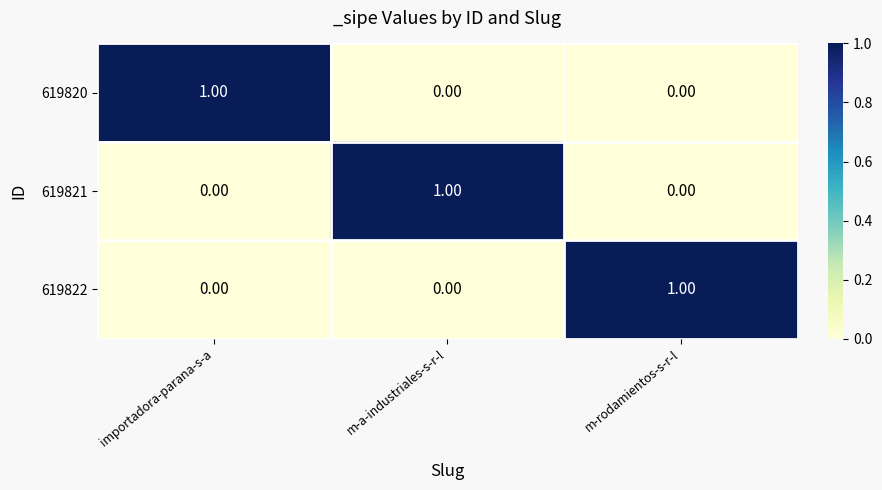

Is the value of 619822 at m-a-industriales-s-r-l greater than the value of 619821 at m-a-industriales-s-r-l?

No